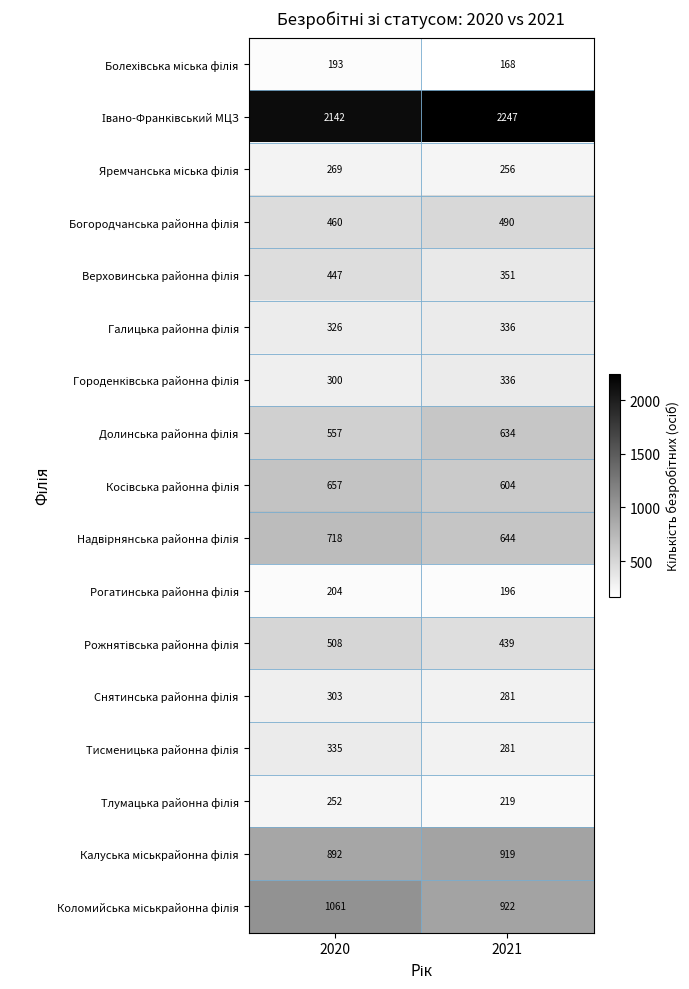

At which category is the sum across all series the highest?

2020